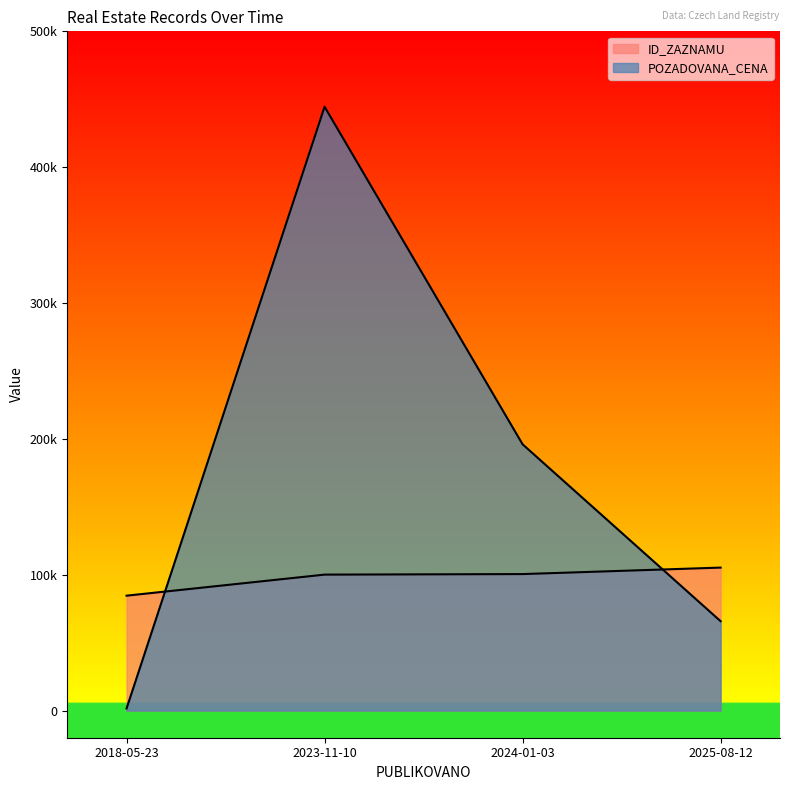

Reading right to left, transcribe all the data shown in this chart.

ID_ZAZNAMU: 2025-08-12=105237	2024-01-03=100460	2023-11-10=100065	2018-05-23=84566
POZADOVANA_CENA: 2025-08-12=65780	2024-01-03=196000	2023-11-10=444490	2018-05-23=1530